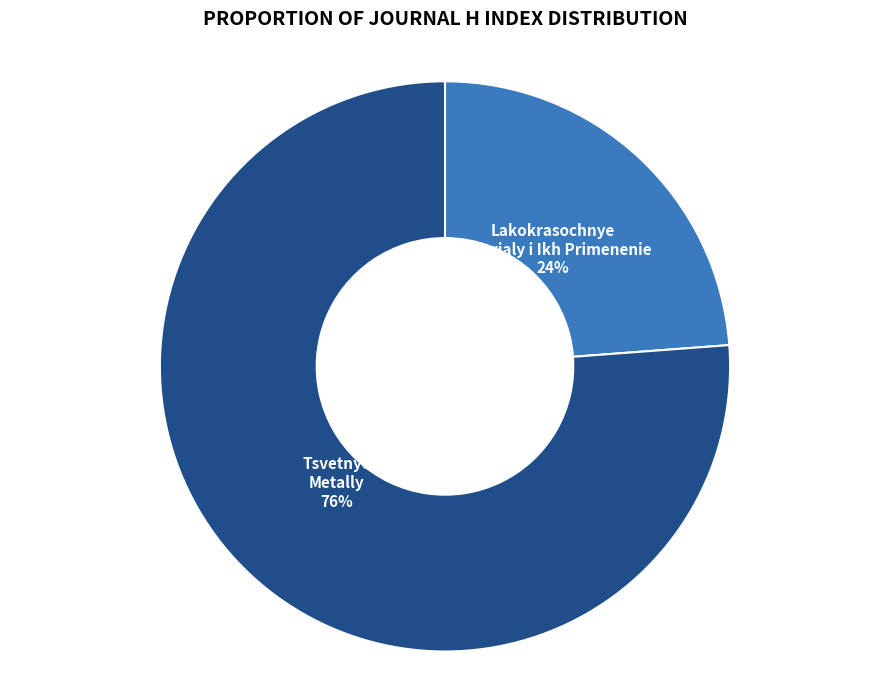

Does any single category account for the majority?

Yes